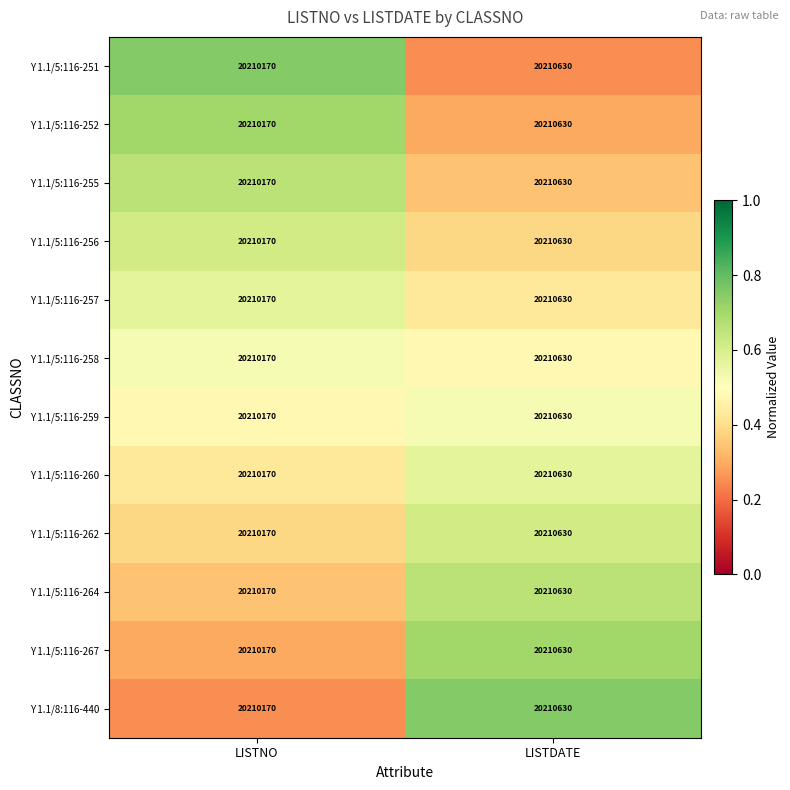

At which category is the sum across all series the highest?

LISTDATE